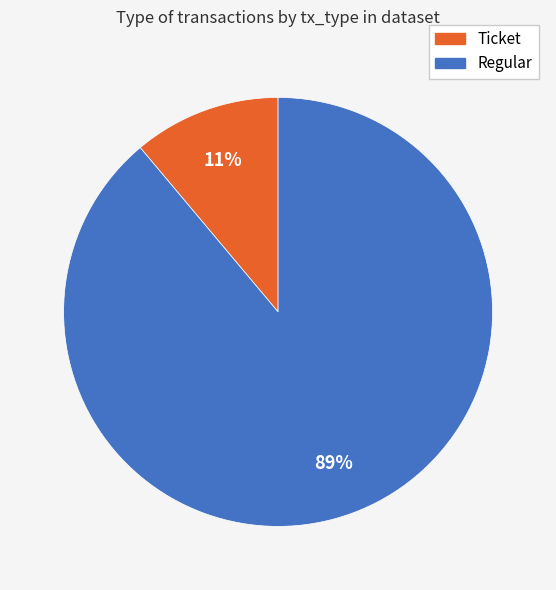

Between Regular and Ticket, which is larger?

Regular